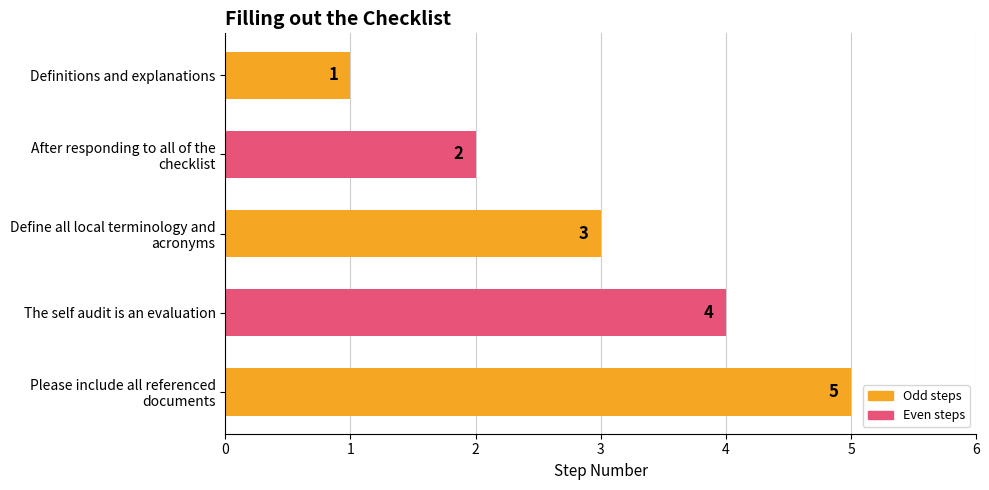

List the labels in order of value, largest first.

Please include all referenced
documents, The self audit is an evaluation, Define all local terminology and
acronyms, After responding to all of the
checklist, Definitions and explanations